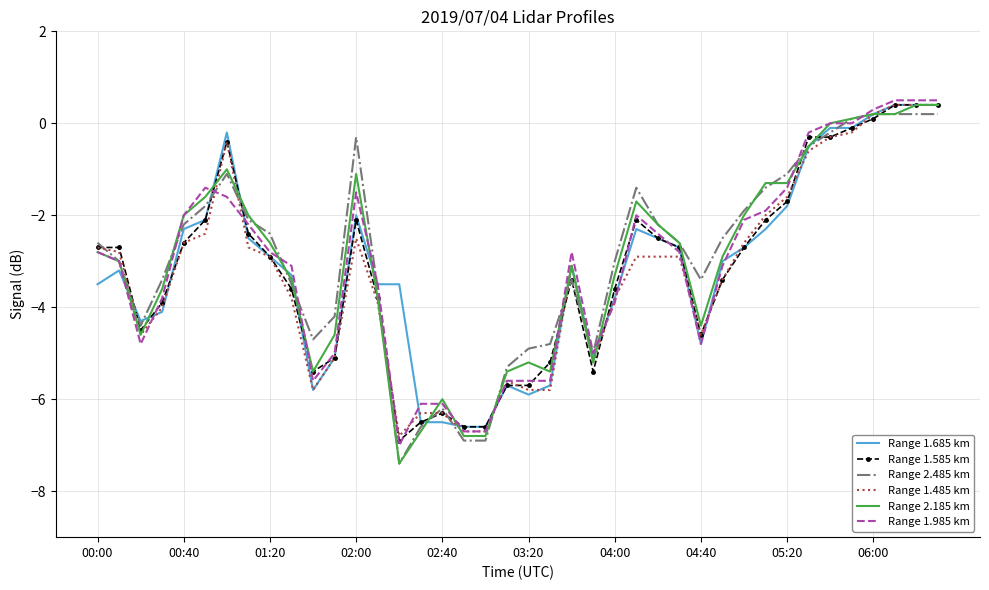

How many categories are shown in the chart?

40